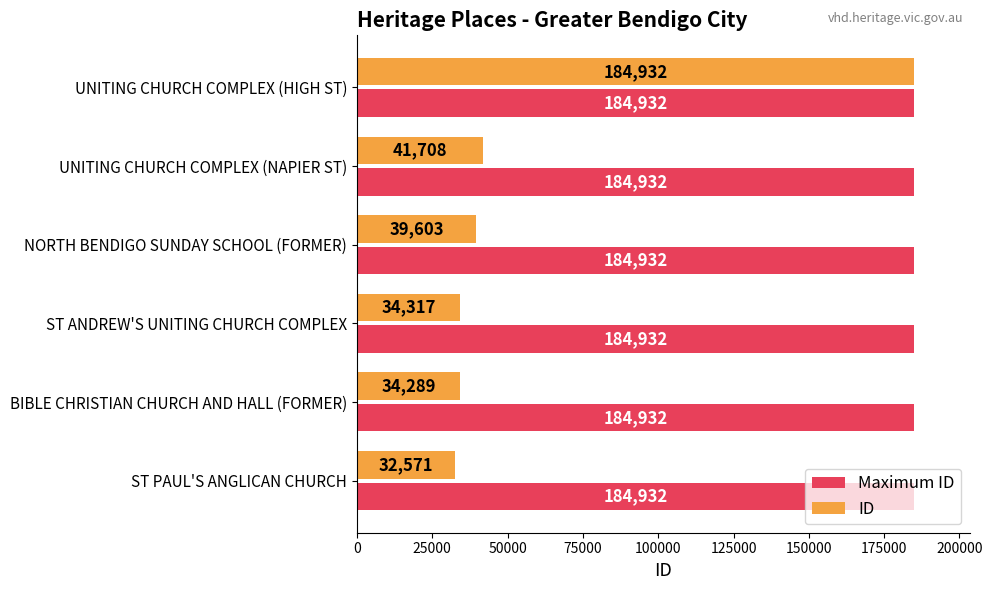

At which label is ID closest to 108751?

UNITING CHURCH COMPLEX (NAPIER ST)